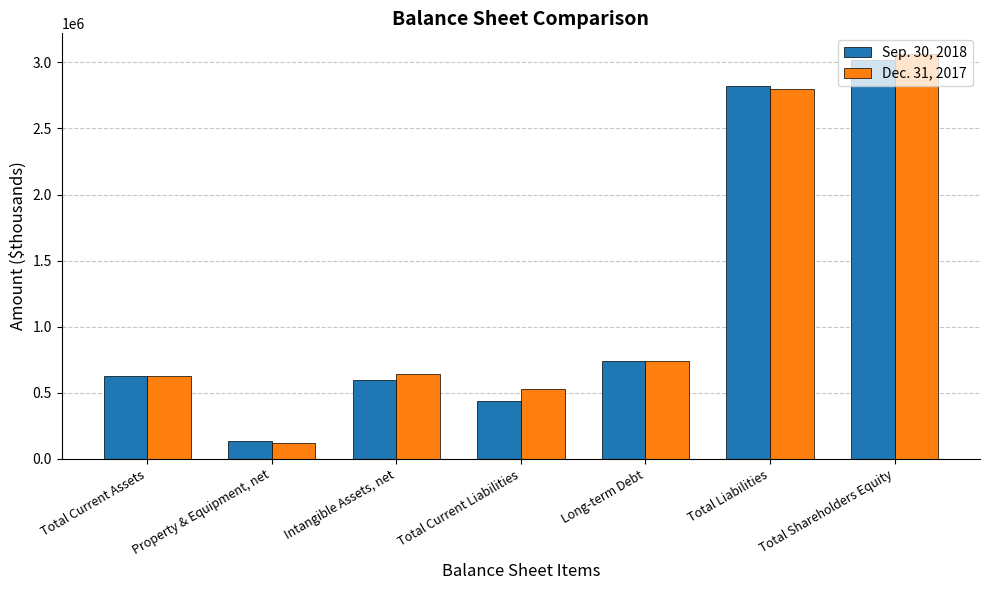

True or false: Dec. 31, 2017 has a value of 3066454 at Total Shareholders Equity.

True